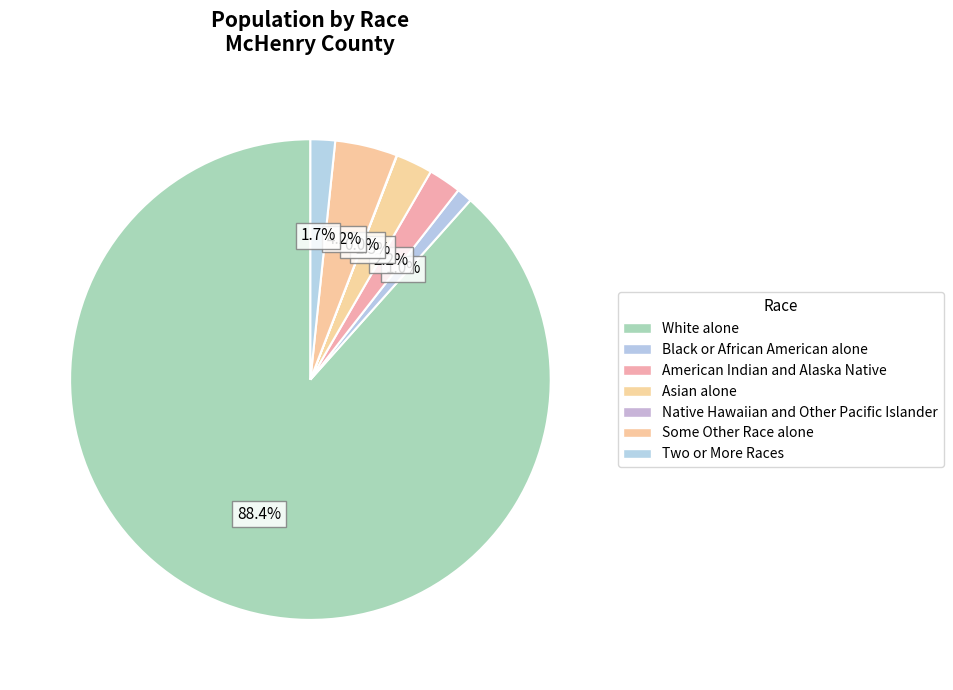

Is it true that Some Other Race alone is 17% of the pie?

False